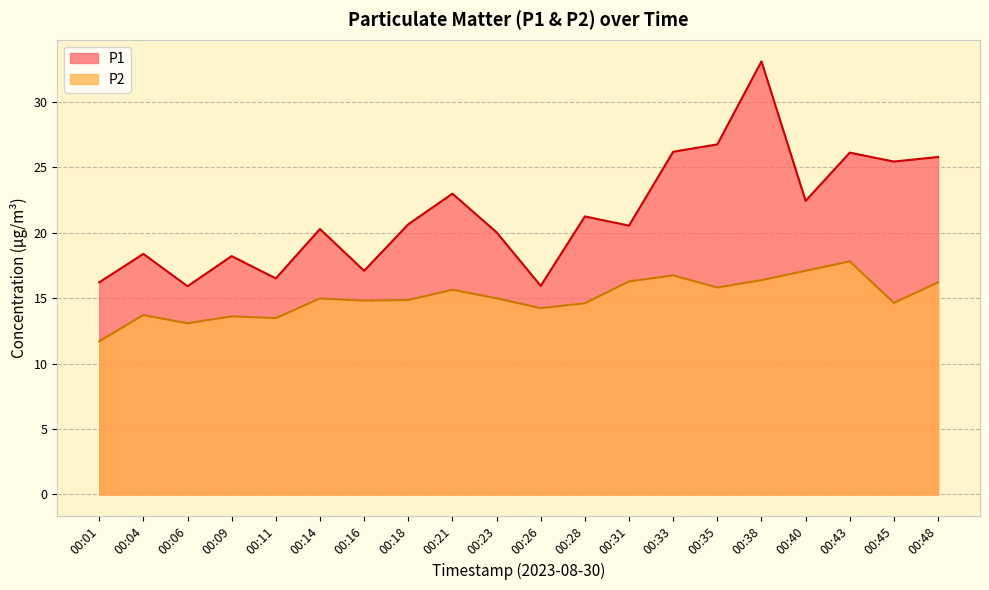

Does the chart display data point markers on the line(s)?

No